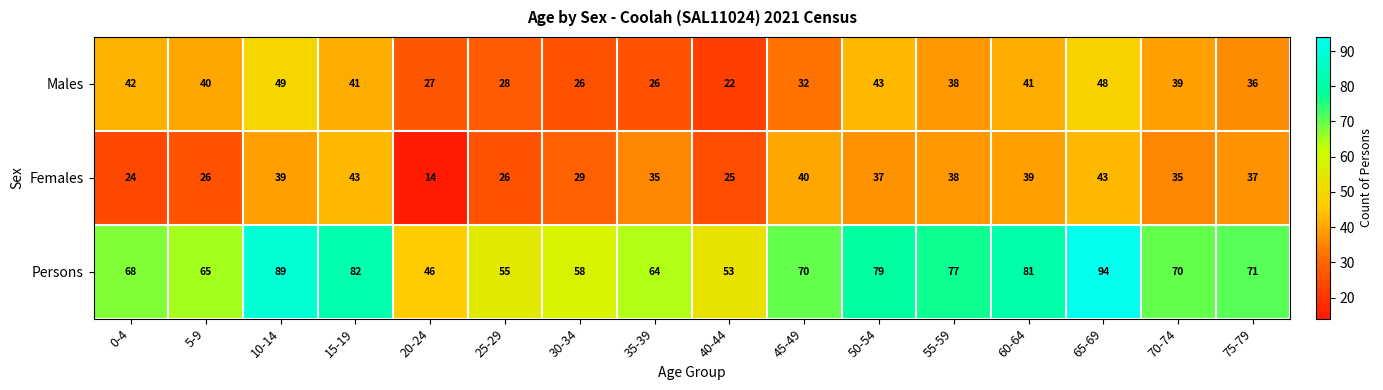

Which series has the largest total across all categories?

Persons